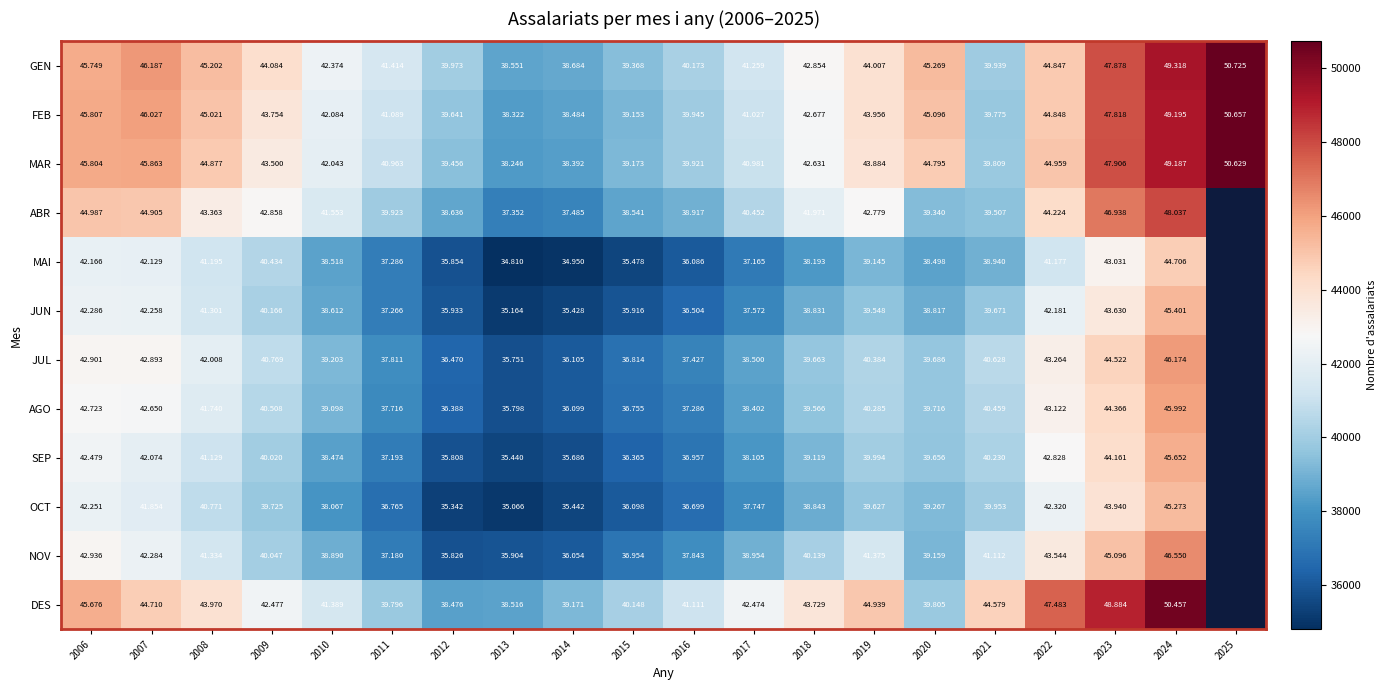

At 2007, list the series in order from largest to smallest.

GEN, FEB, MAR, ABR, DES, JUL, AGO, NOV, JUN, MAI, SEP, OCT